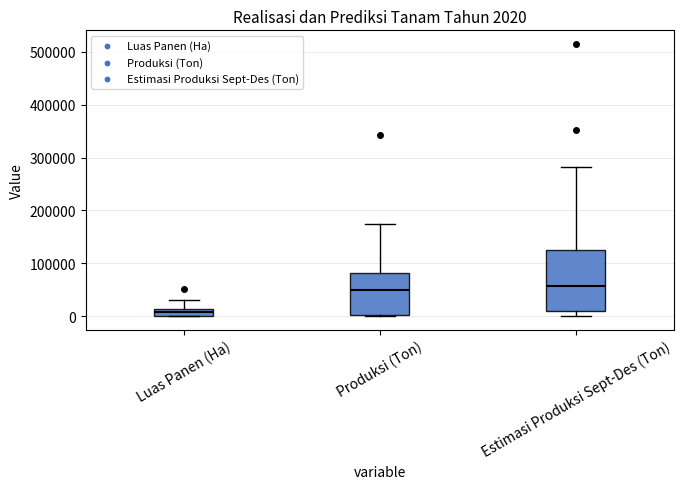

Comparing the boxes themselves (not the whiskers), which one is the tallest?

Estimasi Produksi Sept-Des (Ton)